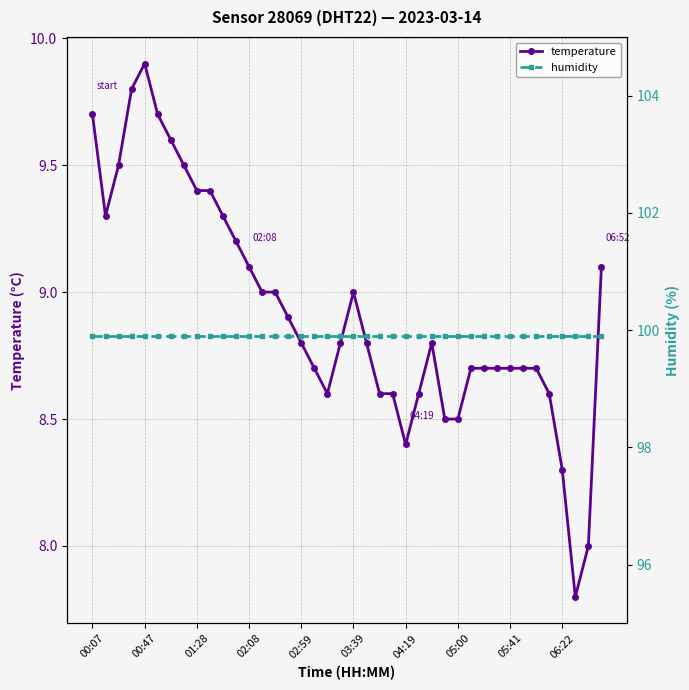

Is this an area chart (filled region under the line)?

No